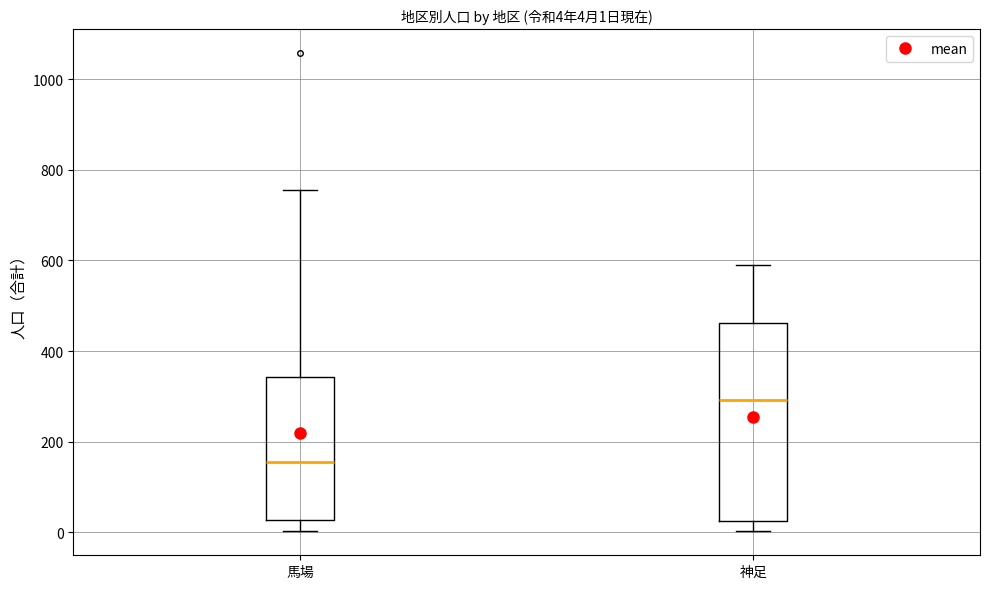

Comparing the boxes themselves (not the whiskers), which one is the tallest?

神足